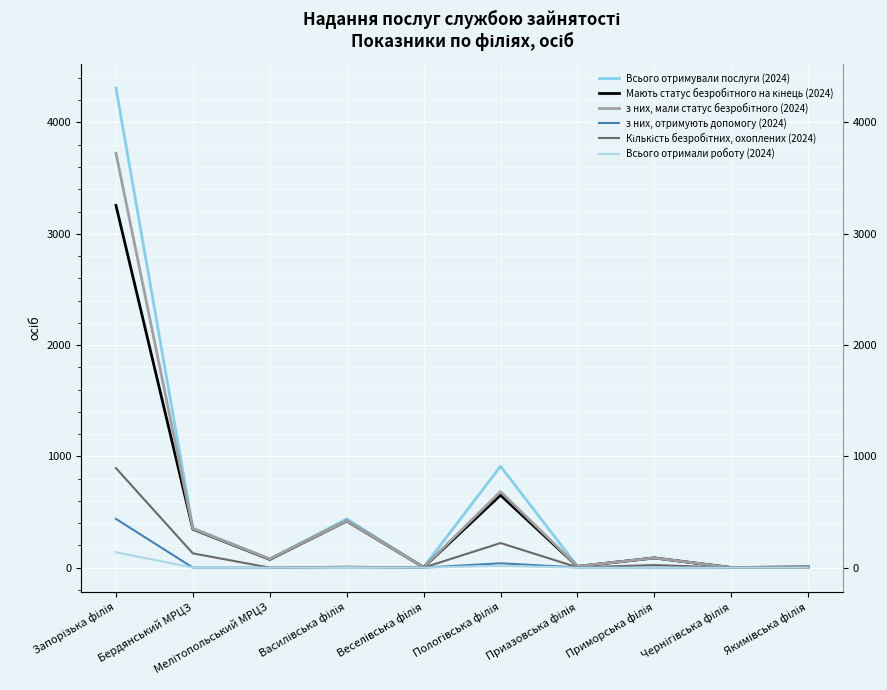

What is the highest value of the Всього отримували послуги (2024) series?

4310